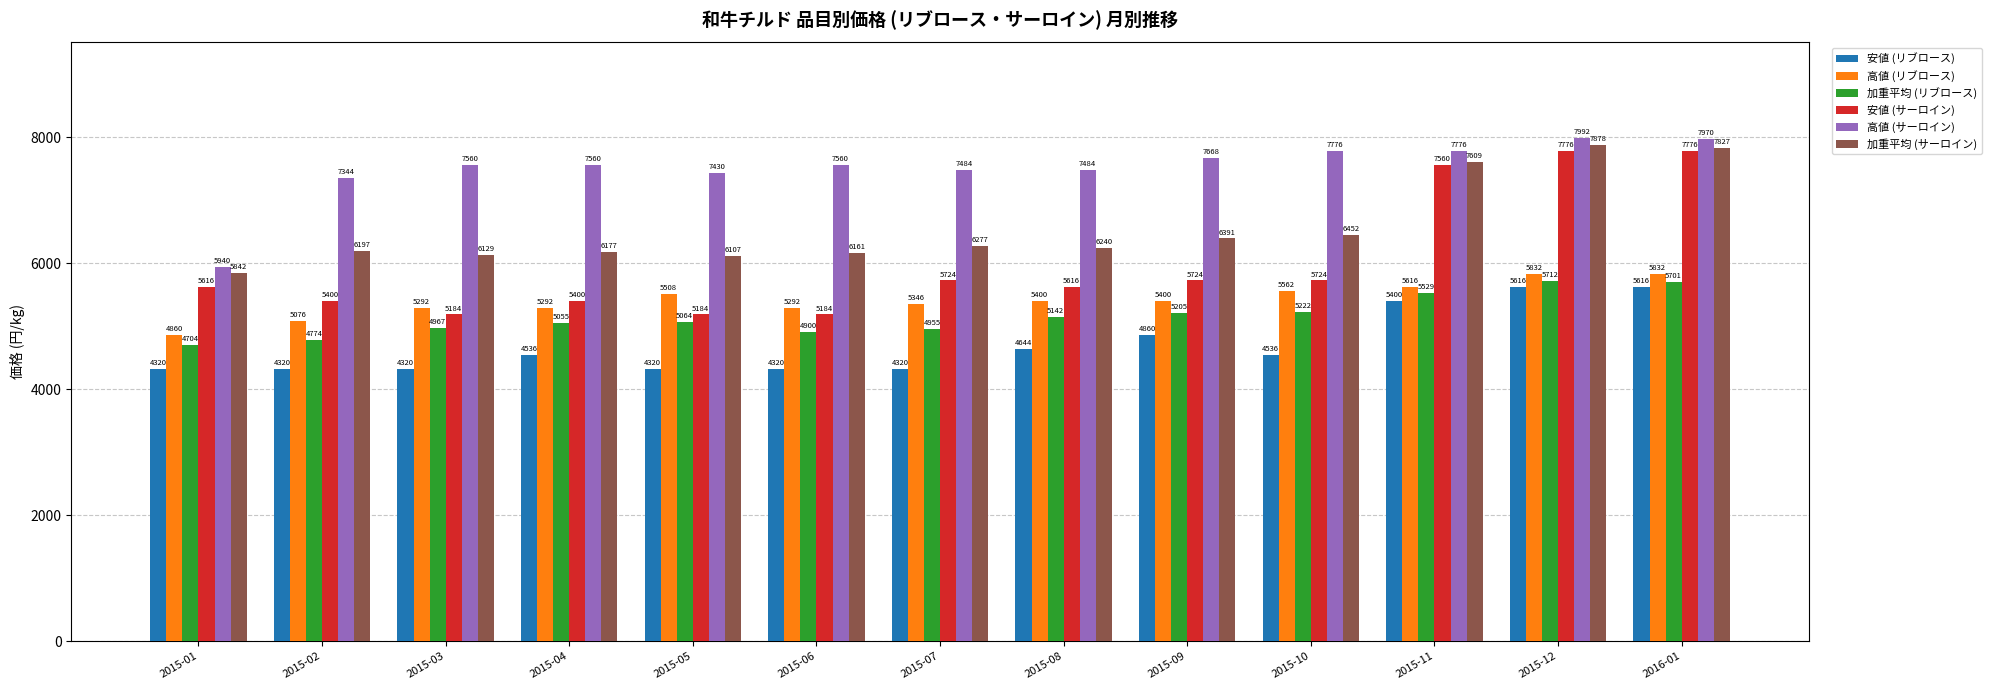

True or false: 安値 (サーロイン) has a value of 3320.3 at 2015-11.

False